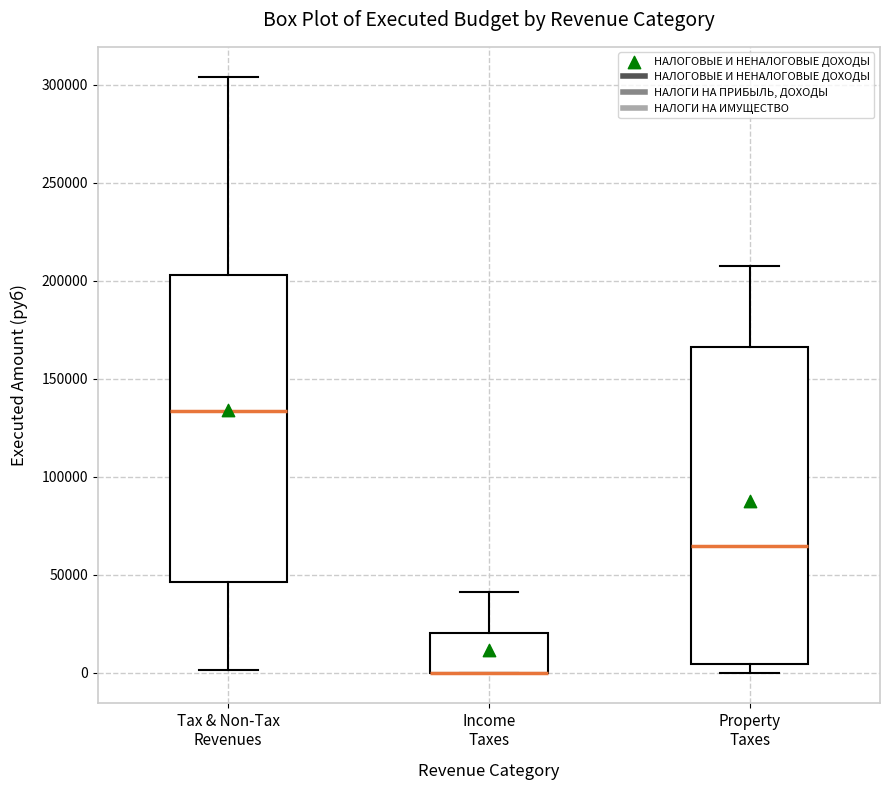

Reading left to right, transcribe this box plot: for each box, give where its median line is, the range the box spans, and where its two whiskers end, as read against the y-axis. The values are not printed on the chart, so give them approximately, as read against the axis.

Tax & Non-Tax Revenues: median 135000, box 45000 to 205000, whiskers 0 to 305000
Income Taxes: median 0 (drawn on the box's lower edge), box 0 to 20000, whiskers 0 to 40000
Property Taxes: median 65000, box 5000 to 165000, whiskers 0 to 210000